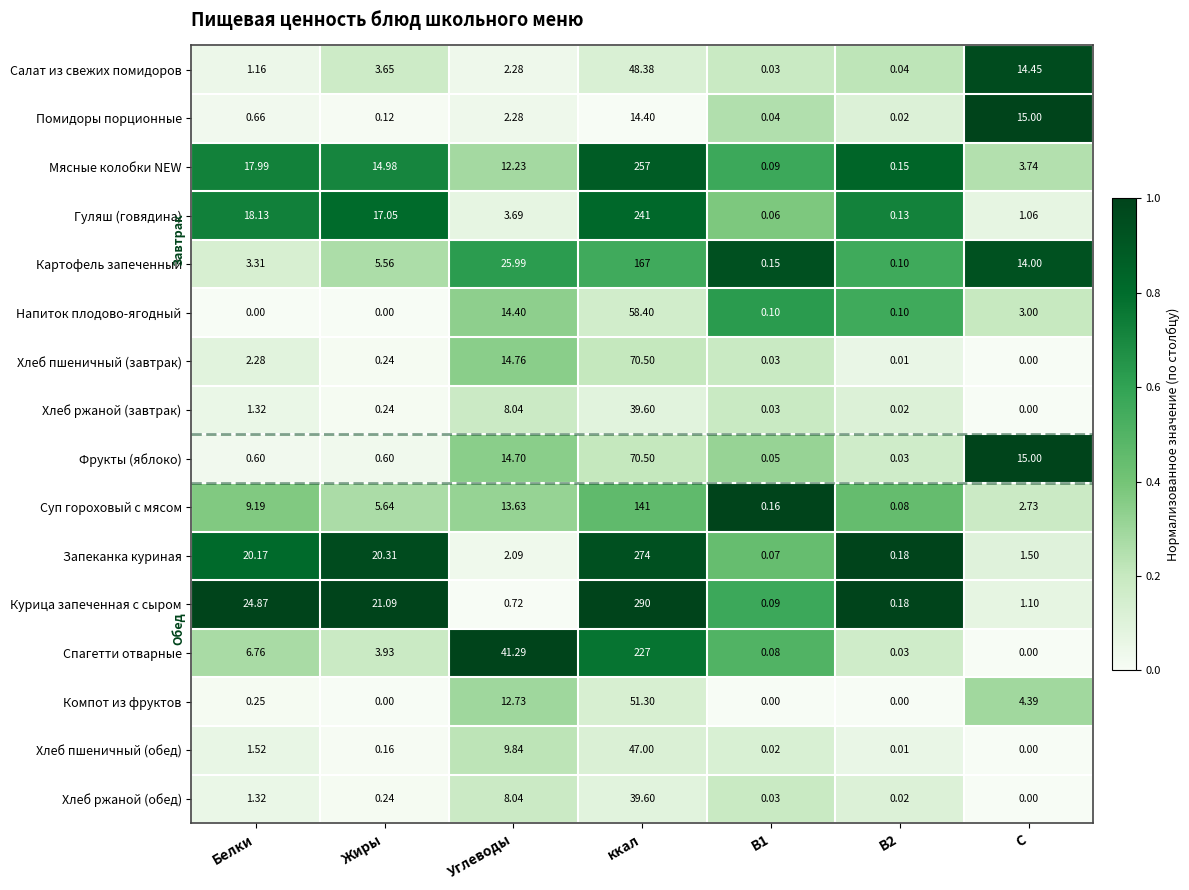

At which label does Запеканка куриная first exceed 2?

Белки